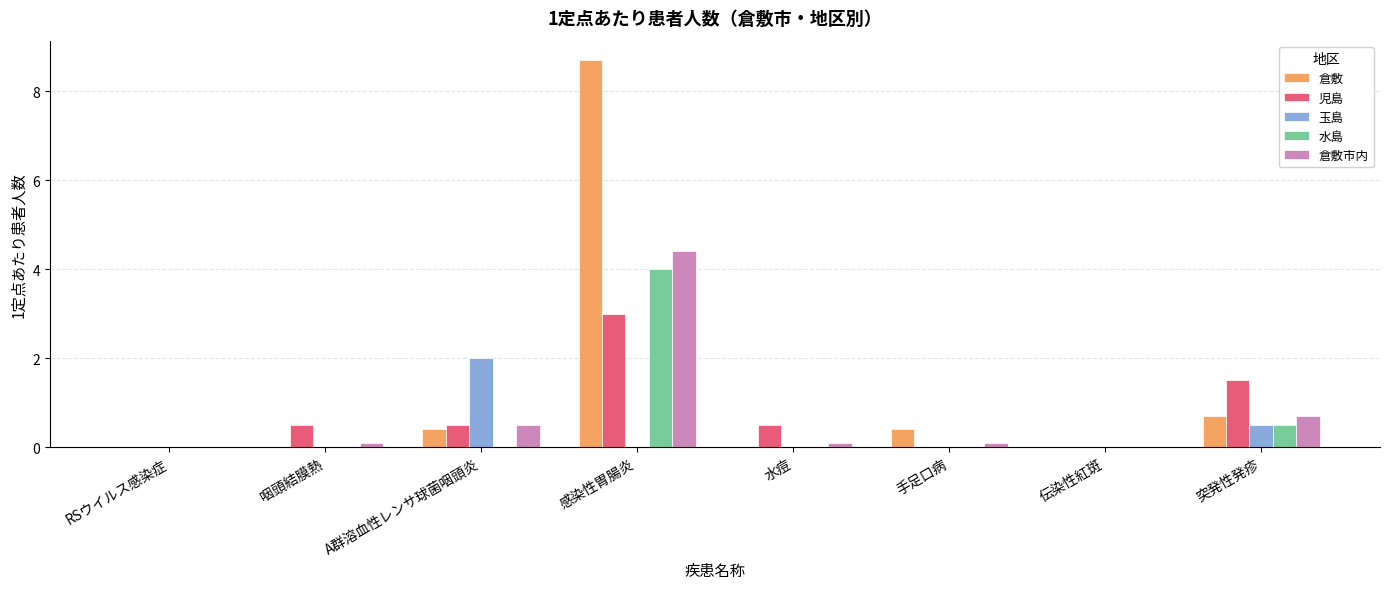

Which series changed the most between 水痘 and 突発性発疹?

児島